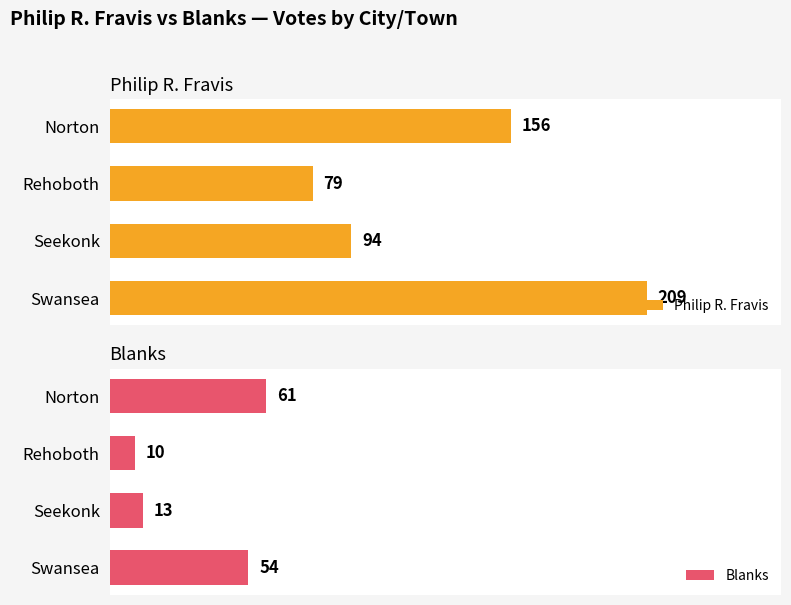

At how many categories does at least one series exceed 133?

2